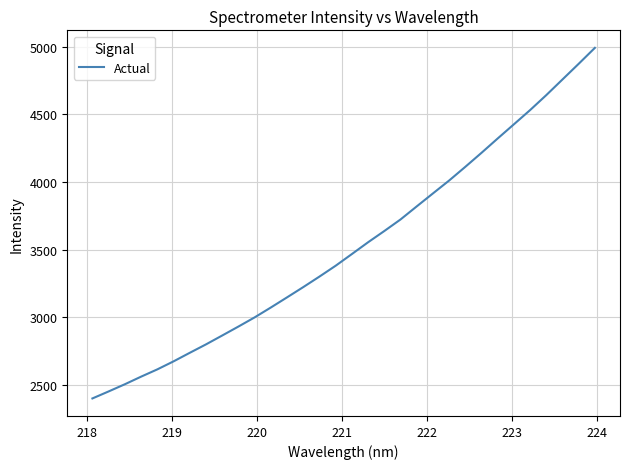

What is the difference between the maximum and minimum values?

2594.7